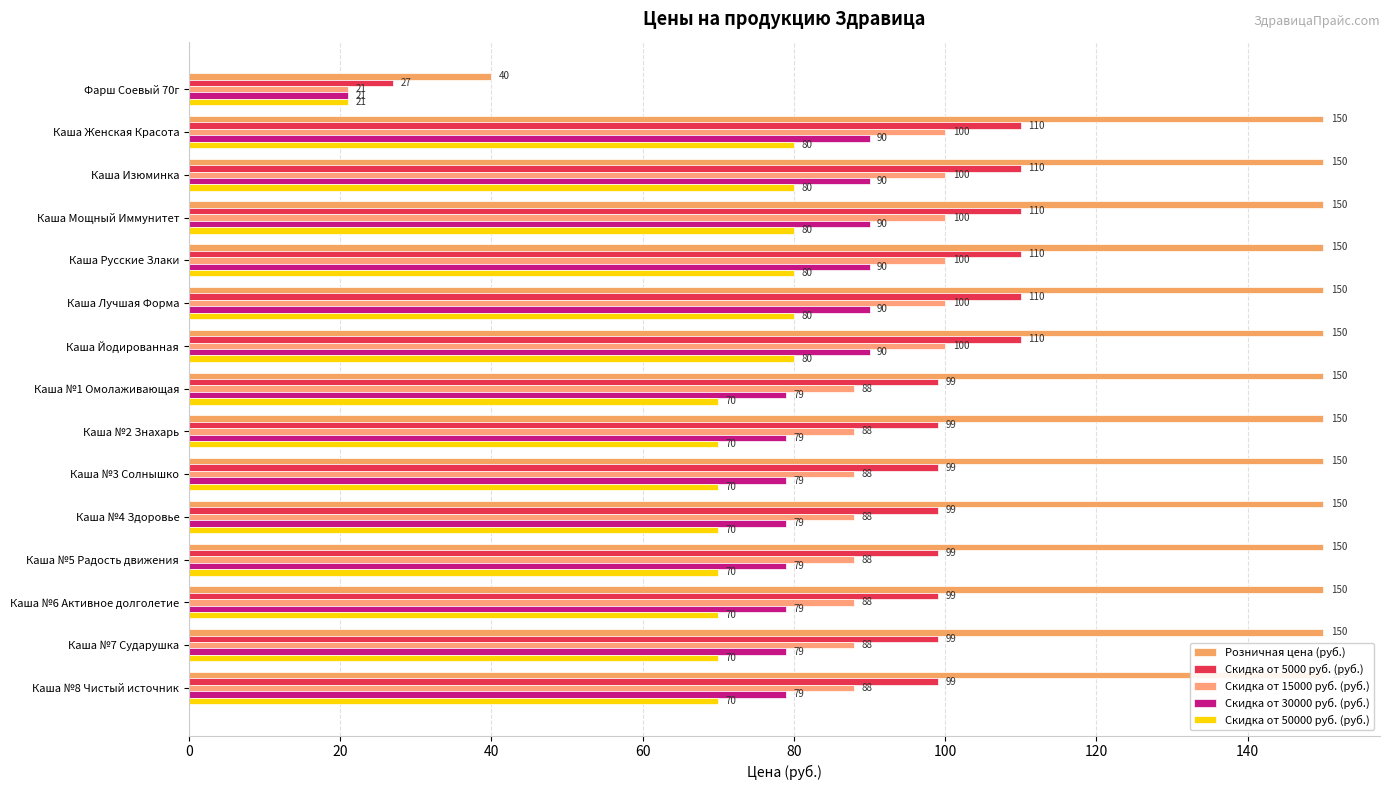

Reading right to left, extract all data points from this chart.

Розничная цена (руб.): 150	150	150	150	150	150	150	150	150	150	150	150	150	150	40
Скидка от 5000 руб. (руб.): 99	99	99	99	99	99	99	99	110	110	110	110	110	110	27
Скидка от 15000 руб. (руб.): 88	88	88	88	88	88	88	88	100	100	100	100	100	100	21
Скидка от 30000 руб. (руб.): 79	79	79	79	79	79	79	79	90	90	90	90	90	90	21
Скидка от 50000 руб. (руб.): 70	70	70	70	70	70	70	70	80	80	80	80	80	80	21